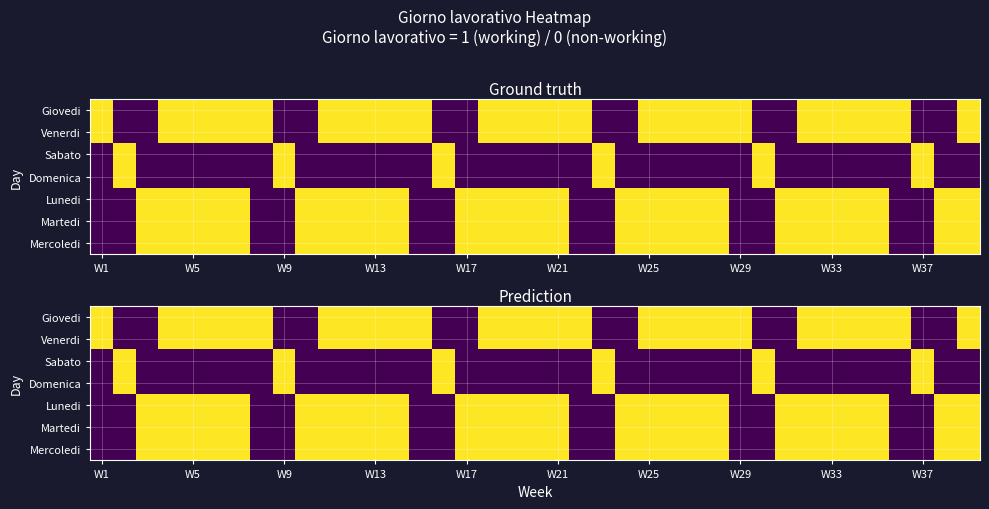

What is the difference between the second highest and second lowest values in the Venerdi series?

1